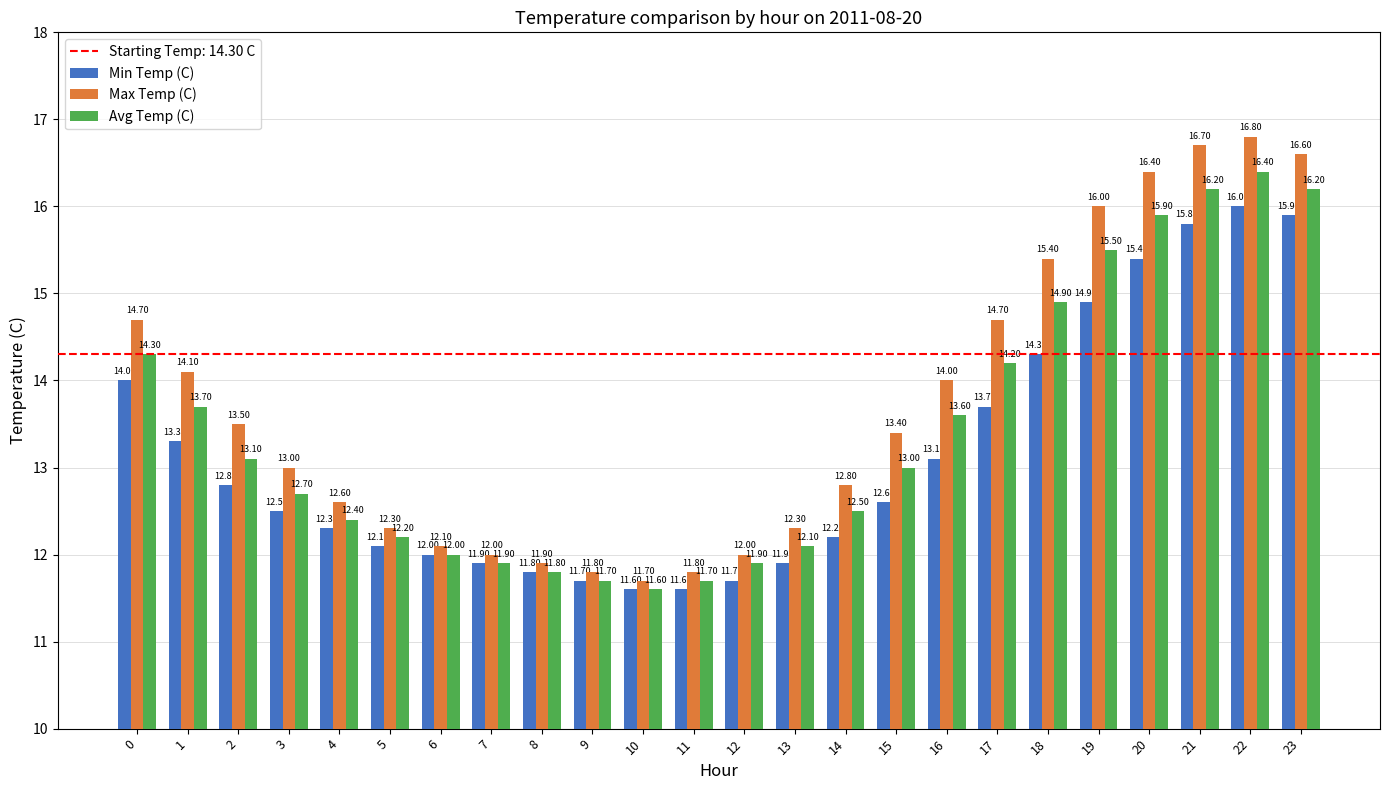

What is the difference between the maximum and second lowest values in the Avg Temp (C) series?

4.7